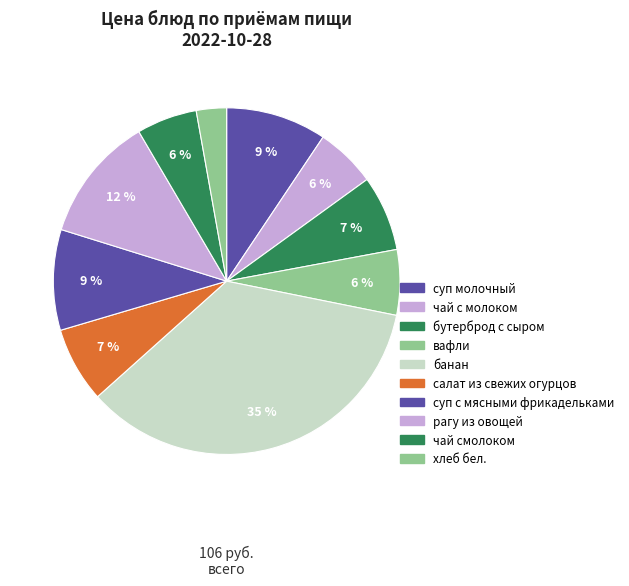

Count the number of slices in the pie.

10